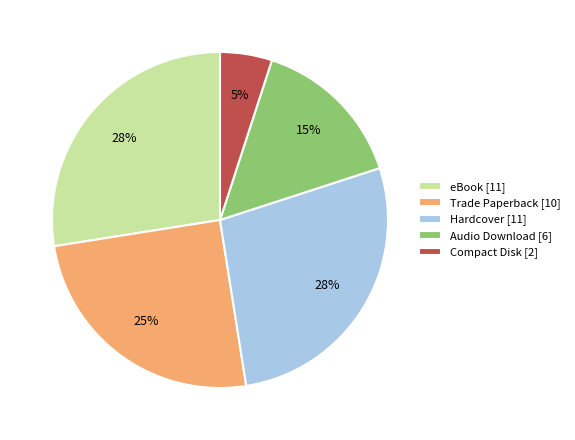

Is the sum of Compact Disk [2] and Audio Download [6] greater than half?

No